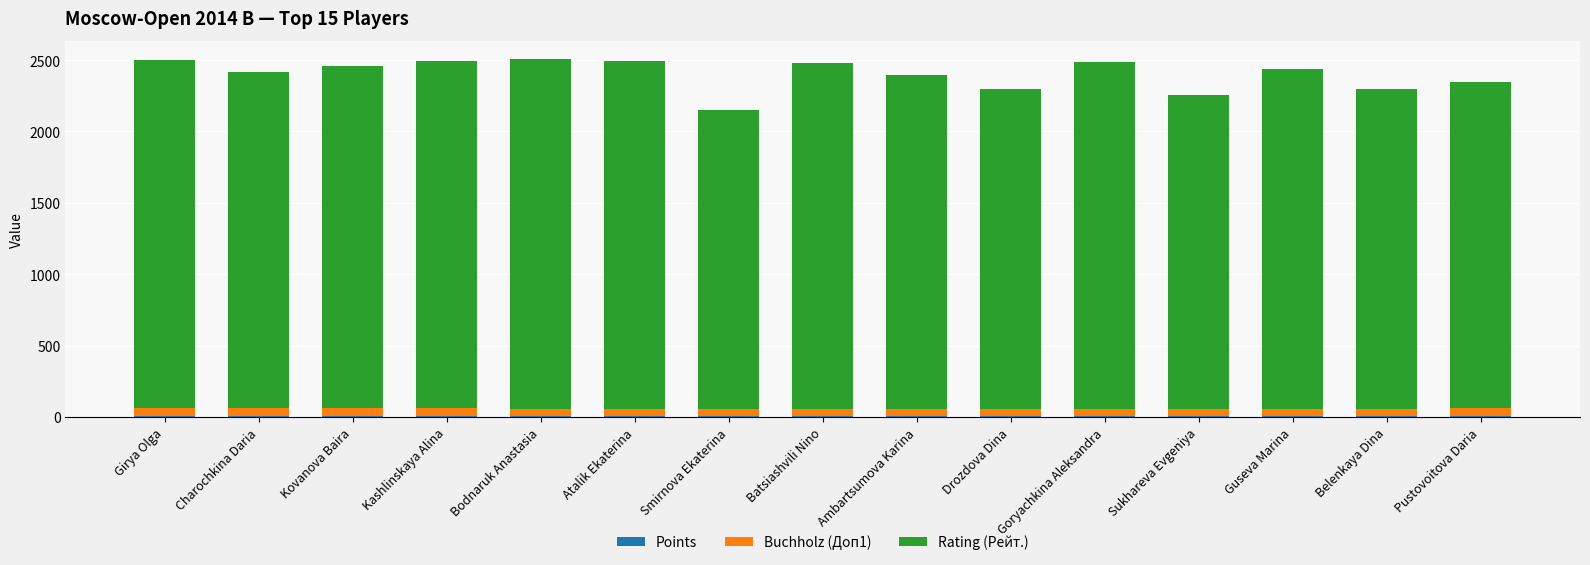

Read the Buchholz (Доп1) value at Kovanova Baira.

53.5